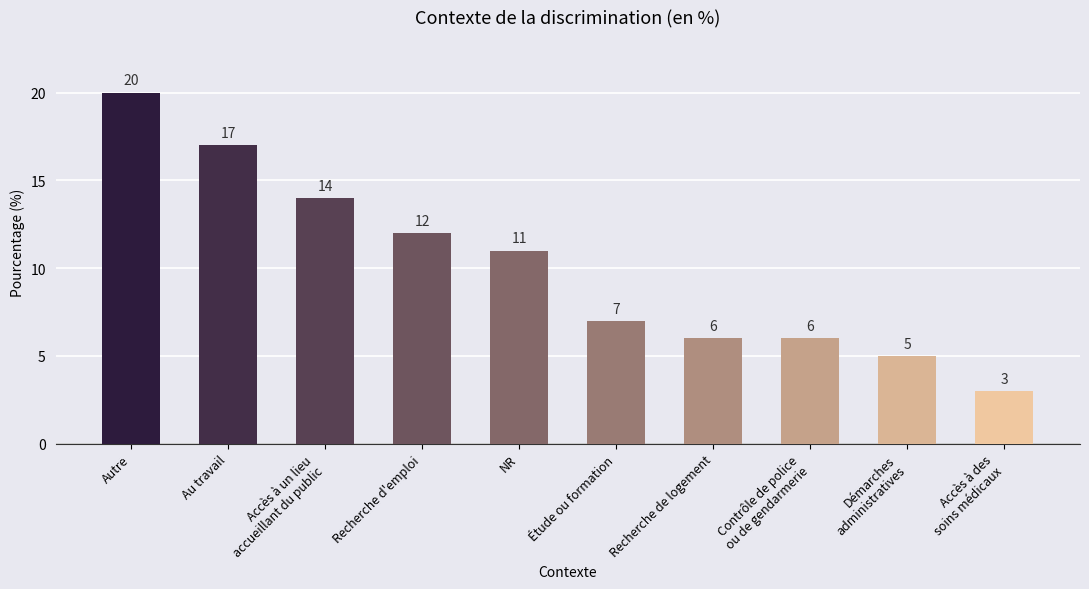

What is the sum of the values at Accès à des
soins médicaux and Démarches
administratives?

8